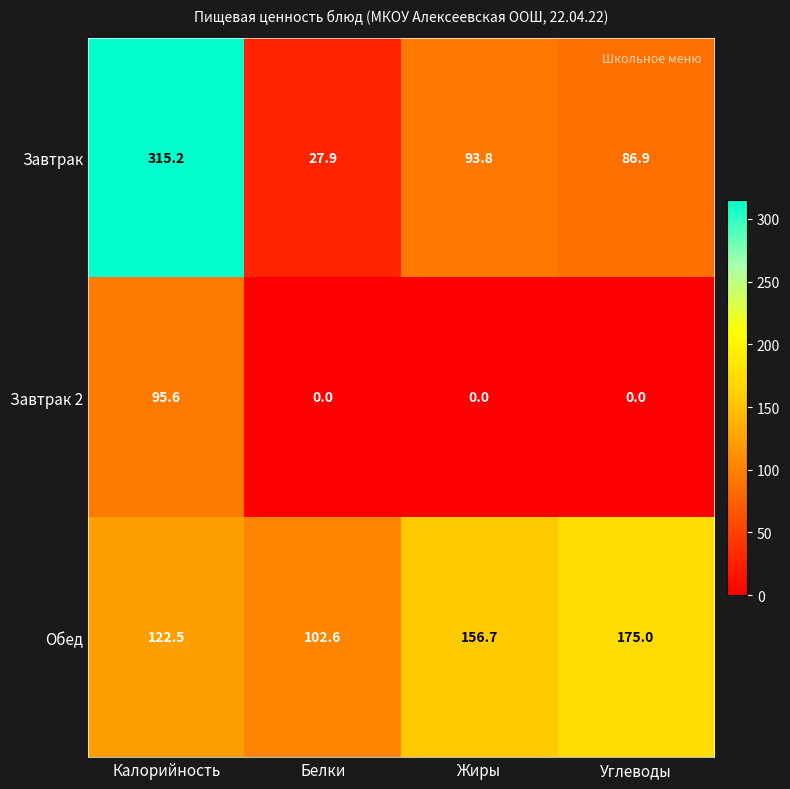

What is the sum of all Завтрак values?

523.8